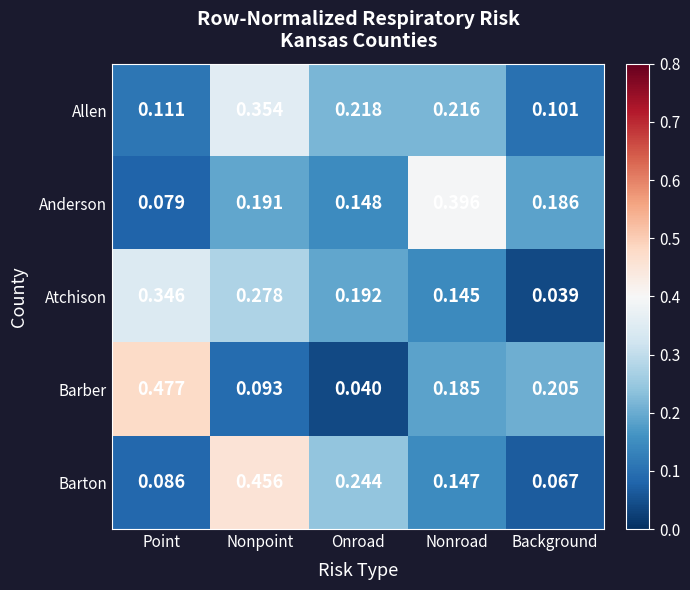

At Background, list the series in order from smallest to largest.

Atchison, Barton, Allen, Anderson, Barber